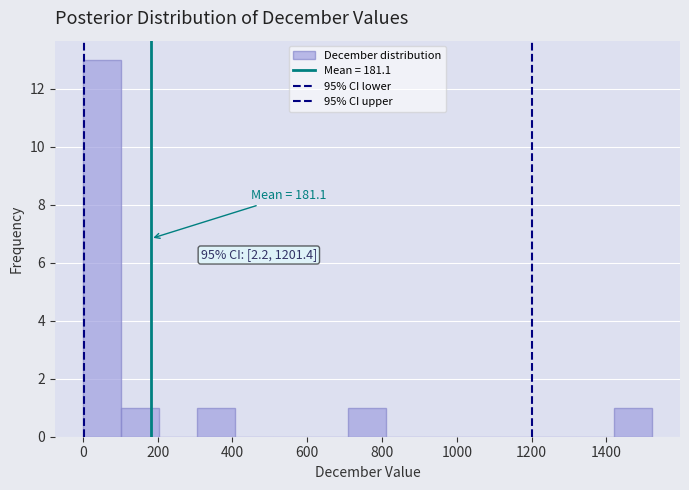

Over which range of the x-axis is the bar tallest?

0 to 100